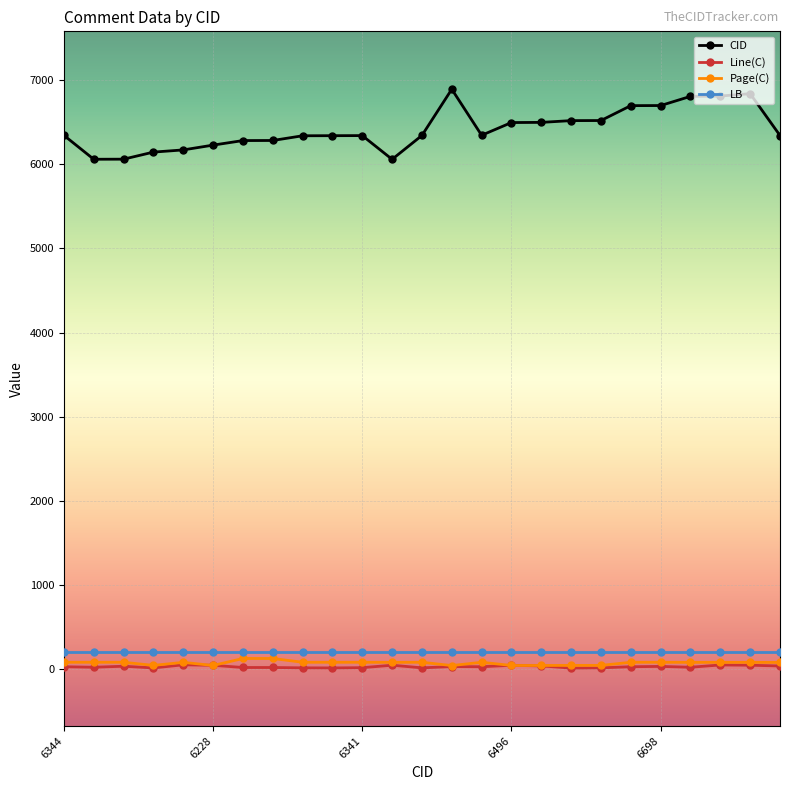

How many times do Page(C) and Line(C) cross each other?

4